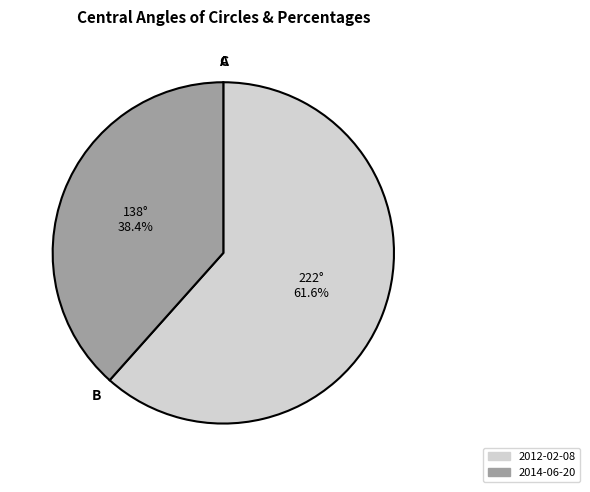

What is the ratio of the value at 2012-02-08 to the value at 2014-06-20?

1.6